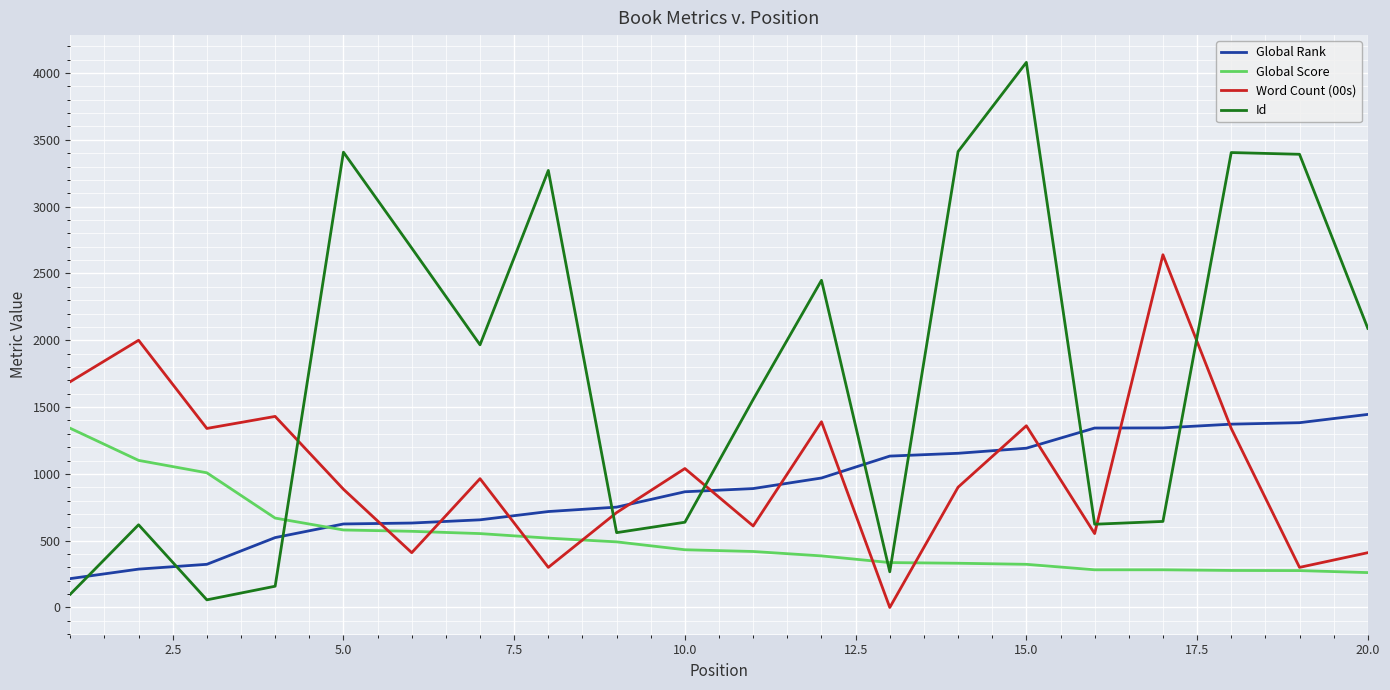

Rank the series by their maximum value, from highest to lowest.

Id, Word Count (00s), Global Rank, Global Score